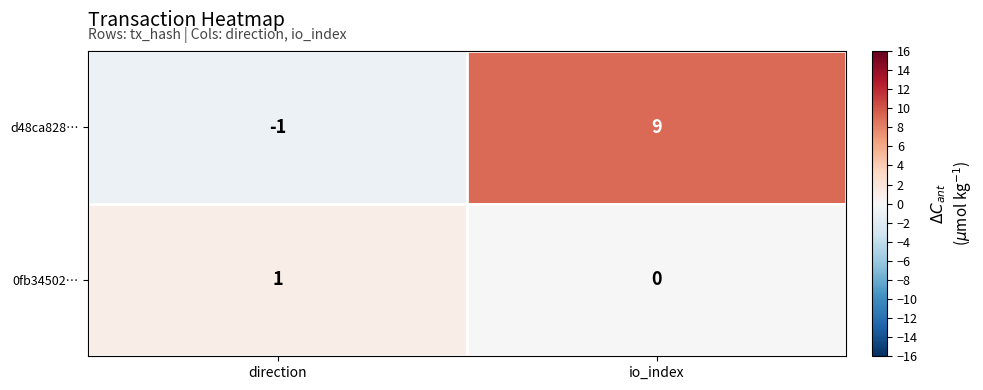

At how many categories does at least one series exceed 0?

2